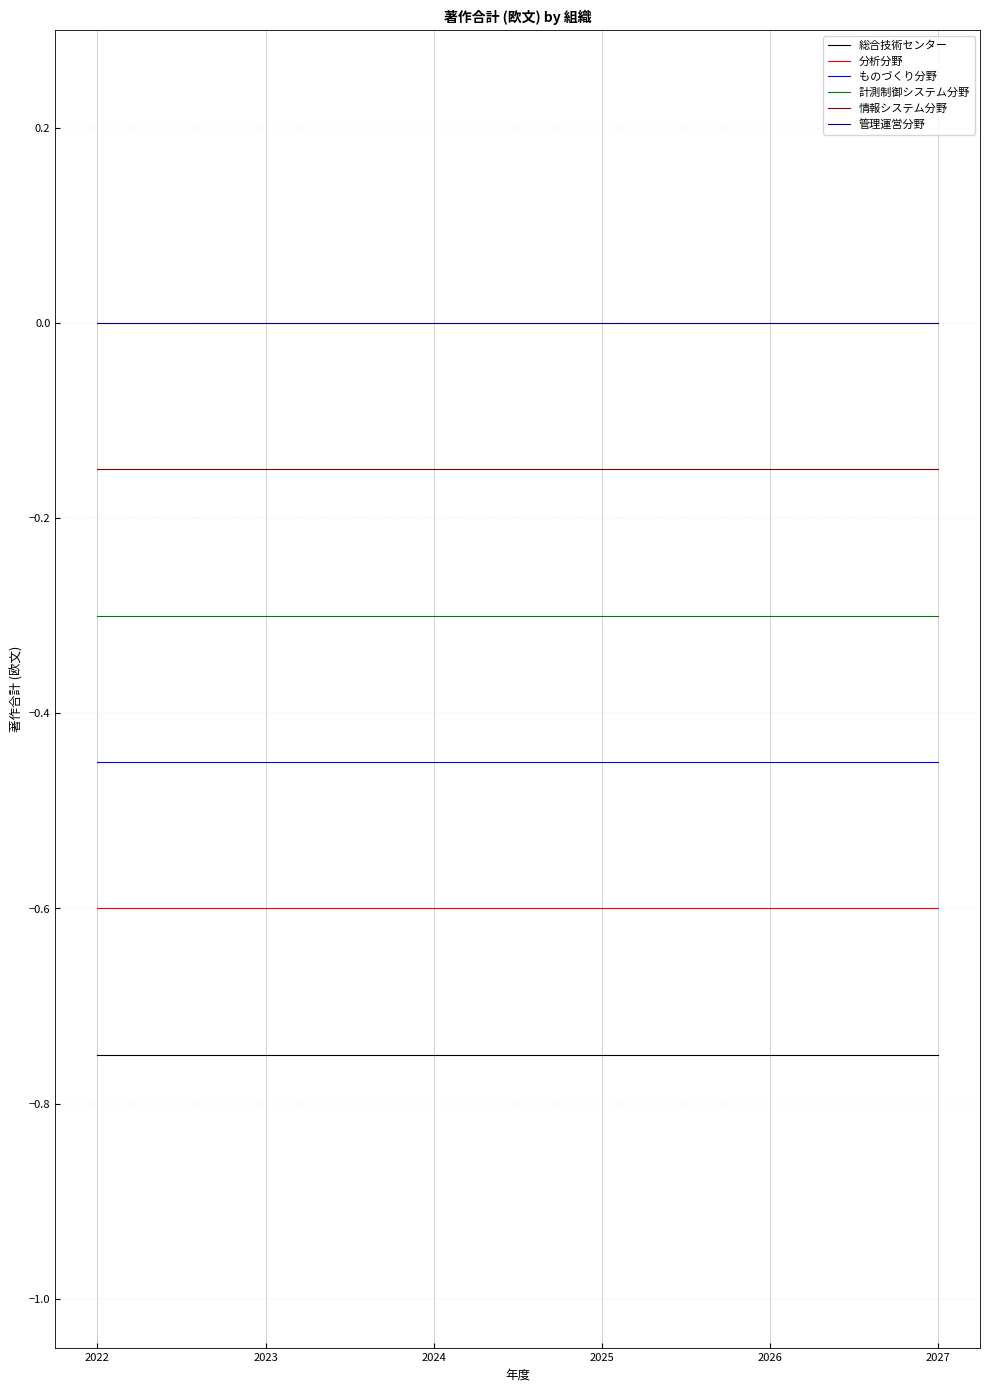

Which series has the largest total across all categories?

管理運営分野